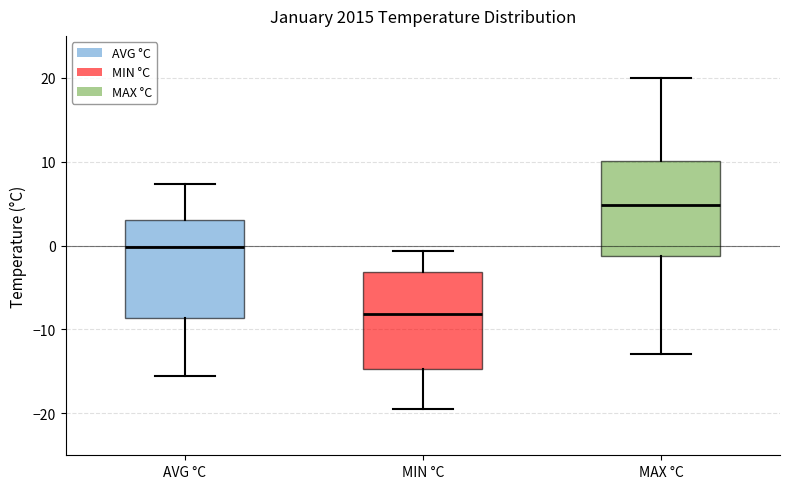

Which box's median line is the lowest?

MIN °C